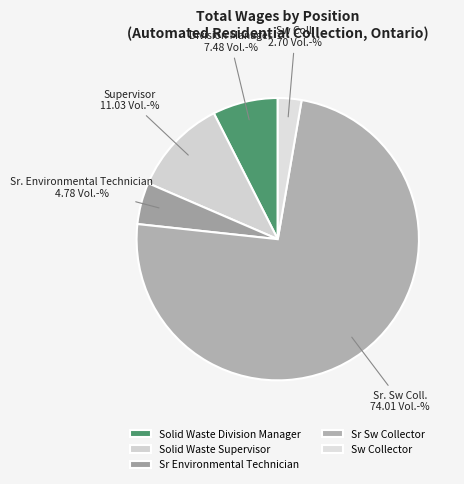

Does any single category account for the majority?

Yes